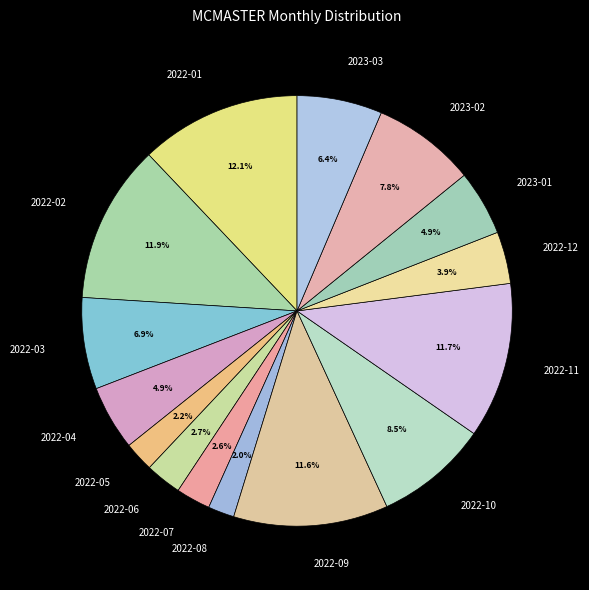

How many slices are in this pie chart?

15